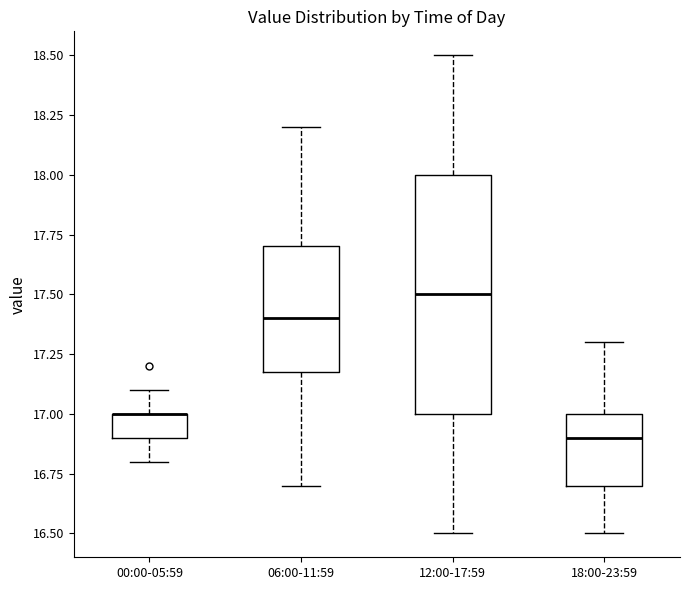

Reading left to right, transcribe this box plot: for each box, give where its median line is, the range the box spans, and where its two whiskers end, as read against the y-axis. The values are not printed on the chart, so give them approximately, as read against the axis.

00:00-05:59: median 17.0 (drawn on the box's upper edge), box 16.9 to 17.0, whiskers 16.8 to 17.1
06:00-11:59: median 17.4, box 17.2 to 17.7, whiskers 16.7 to 18.2
12:00-17:59: median 17.5, box 17.0 to 18.0, whiskers 16.5 to 18.5
18:00-23:59: median 16.9, box 16.7 to 17.0, whiskers 16.5 to 17.3